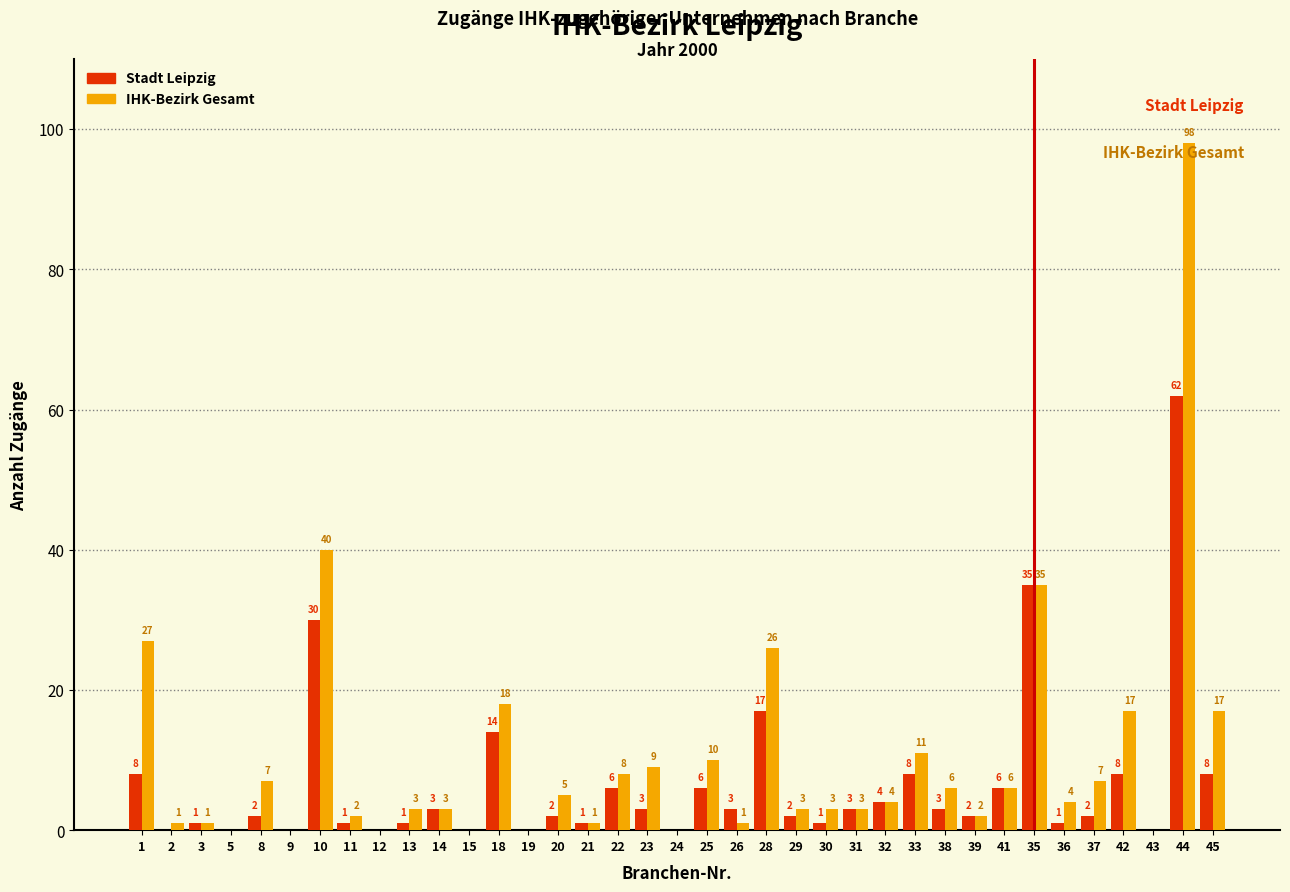

Reading right to left, transcribe all the data shown in this chart.

Stadt Leipzig: 45=8	44=62	43=0	42=8	37=2	36=1	35=35	41=6	39=2	38=3	33=8	32=4	31=3	30=1	29=2	28=17	26=3	25=6	24=0	23=3	22=6	21=1	20=2	19=0	18=14	15=0	14=3	13=1	12=0	11=1	10=30	9=0	8=2	5=0	3=1	2=0	1=8
IHK-Bezirk Gesamt: 45=17	44=98	43=0	42=17	37=7	36=4	35=35	41=6	39=2	38=6	33=11	32=4	31=3	30=3	29=3	28=26	26=1	25=10	24=0	23=9	22=8	21=1	20=5	19=0	18=18	15=0	14=3	13=3	12=0	11=2	10=40	9=0	8=7	5=0	3=1	2=1	1=27